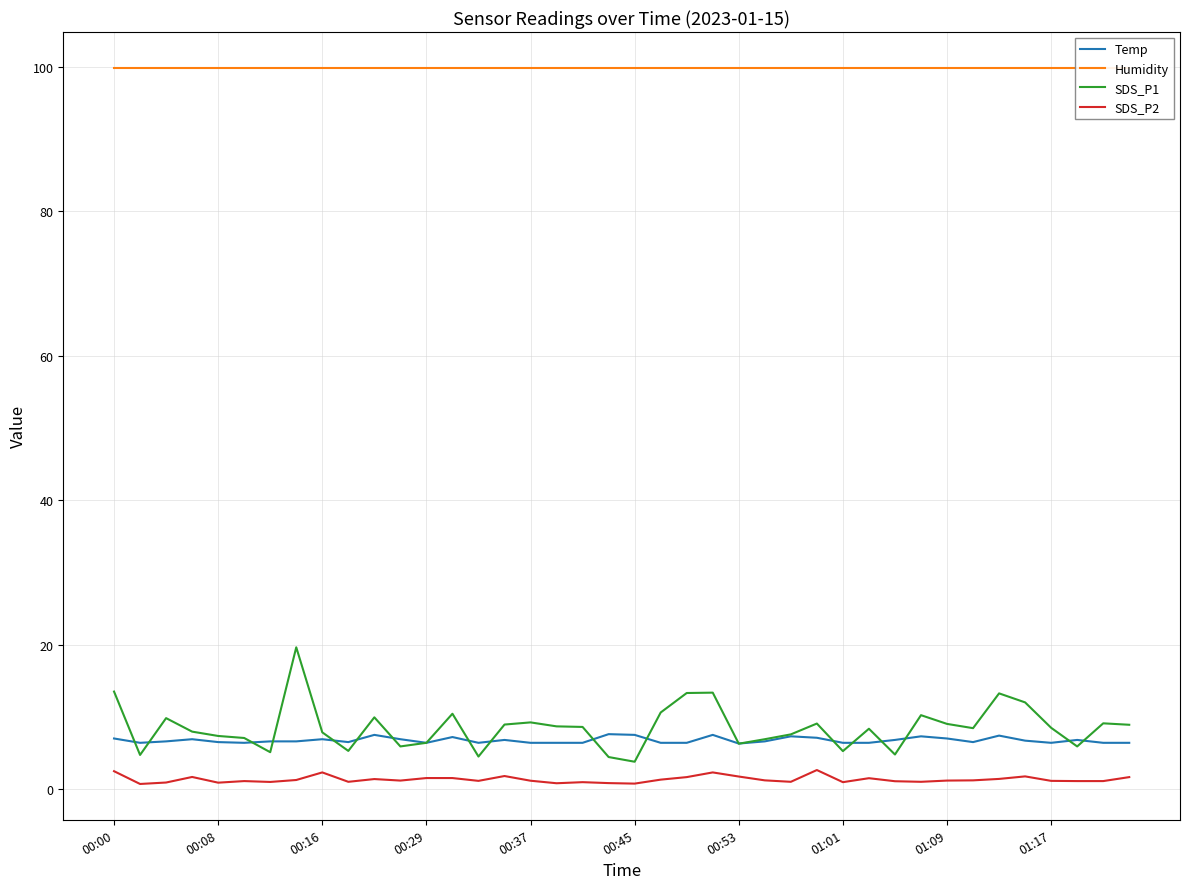

True or false: SDS_P2 and Humidity cross at least once.

False